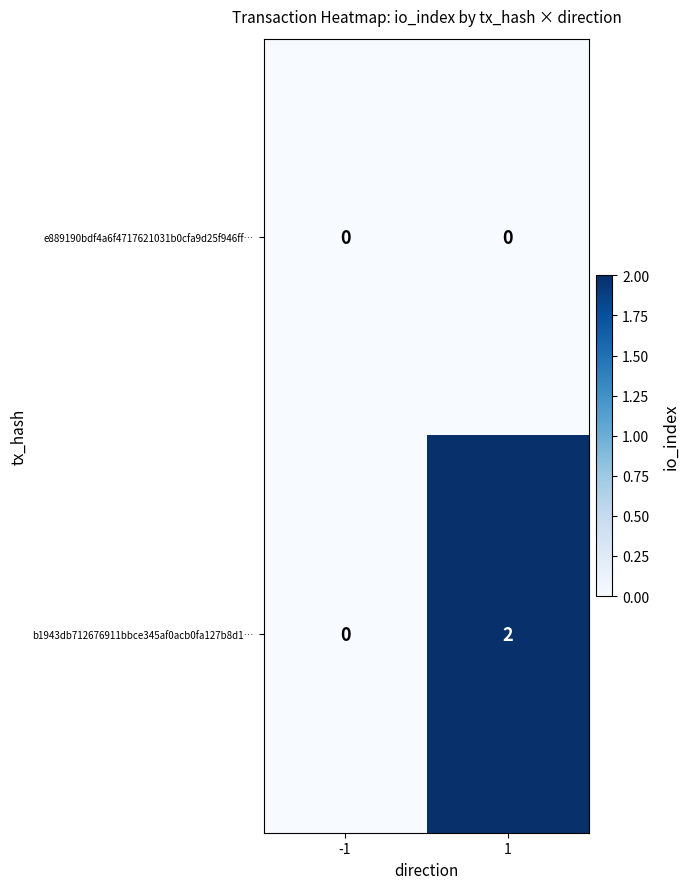

Which series has the largest total across all categories?

b1943db712676911bbce345af0acb0fa127b8d1…